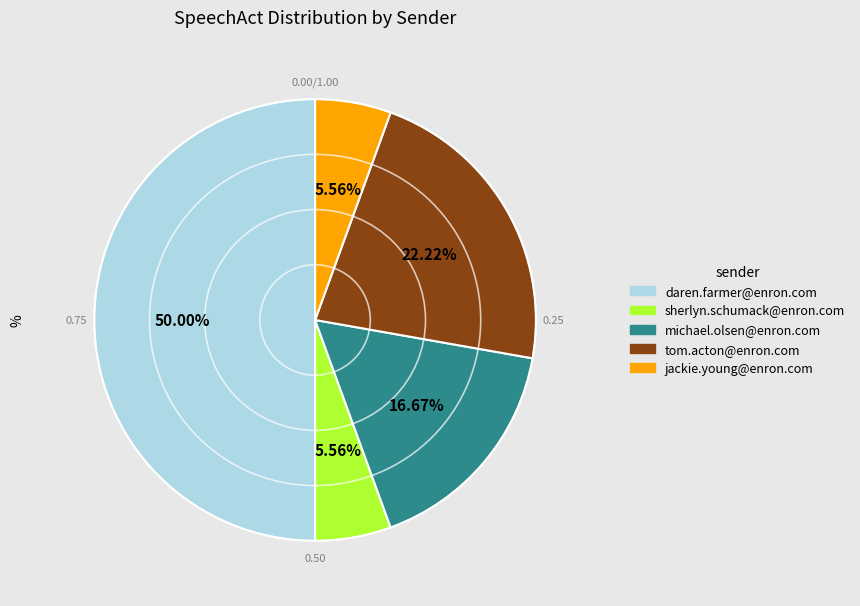

Does michael.olsen@enron.com account for over 50% of the chart?

No